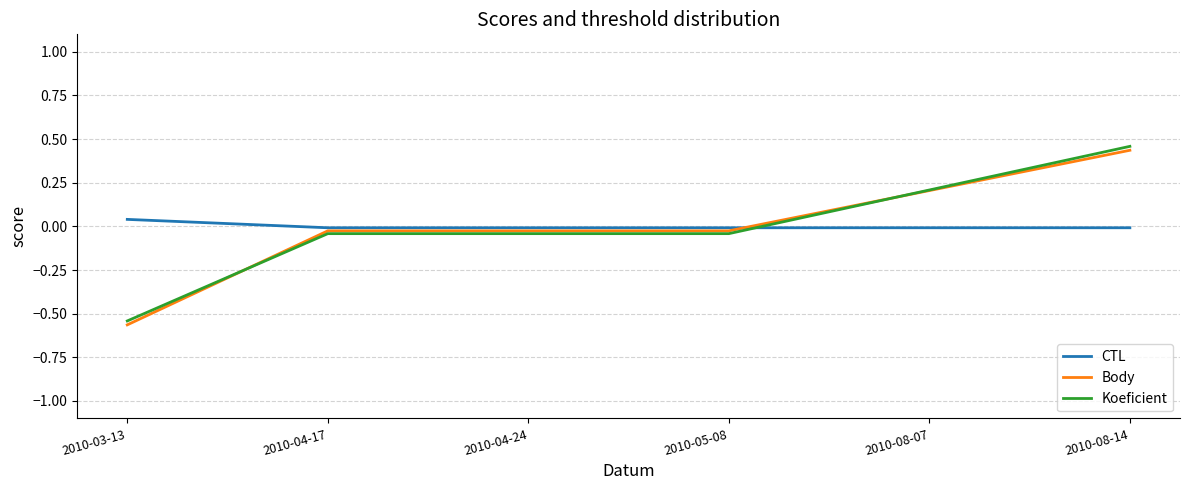

How many times do CTL and Koeficient cross each other?

1